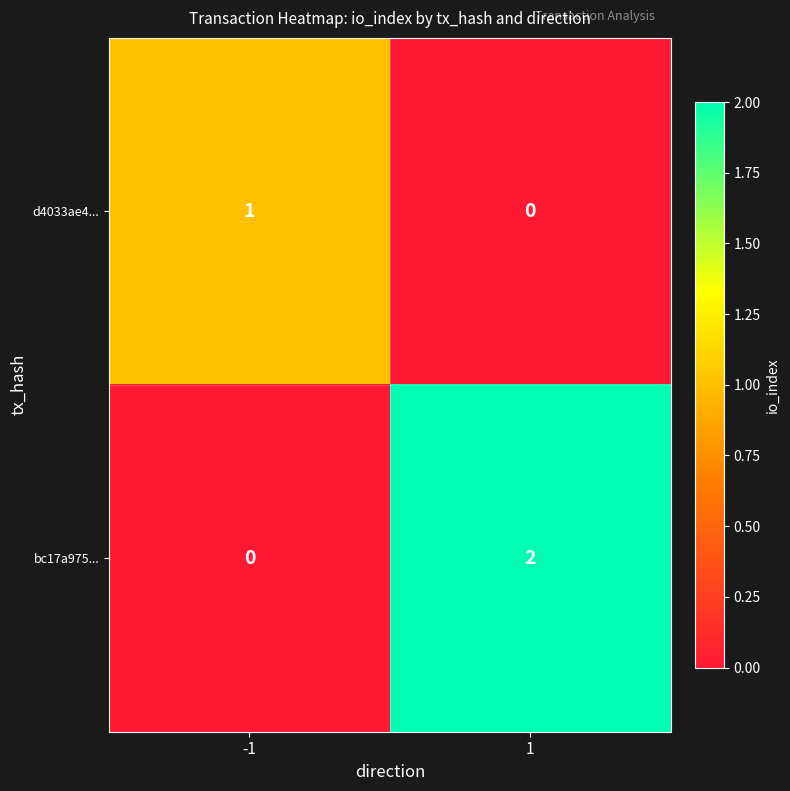

What is the total value across all series at 1?

2